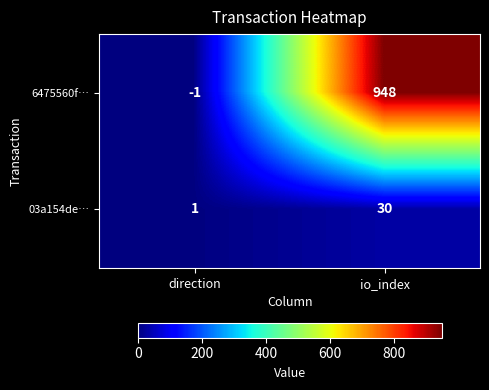

Reading right to left, list all the values displayed in this chart.

6475560f…: io_index=948	direction=-1
03a154de…: io_index=30	direction=1